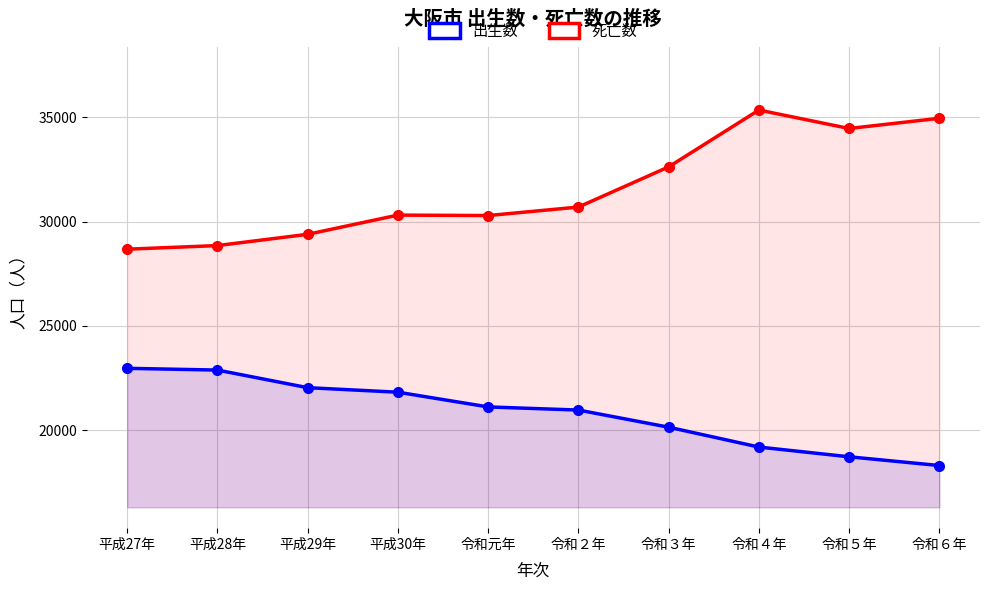

How many data points in 死亡数 are above 30697?

4